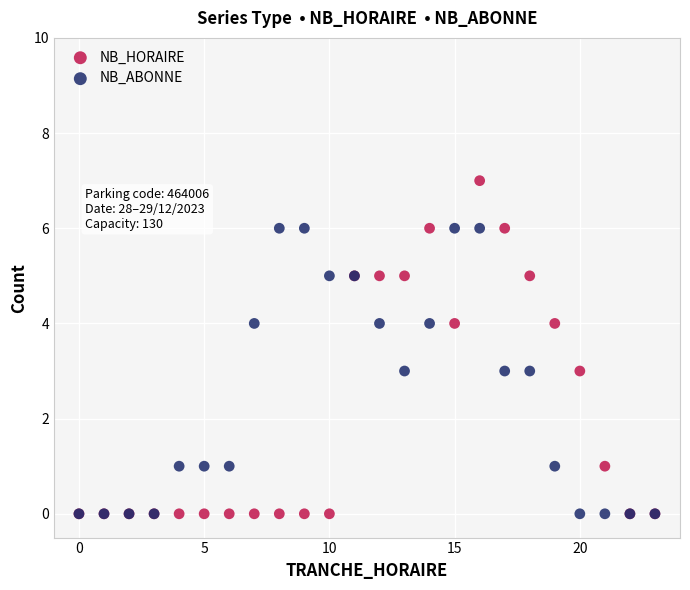

Which series has the largest Y range (max minus min)?

NB_HORAIRE